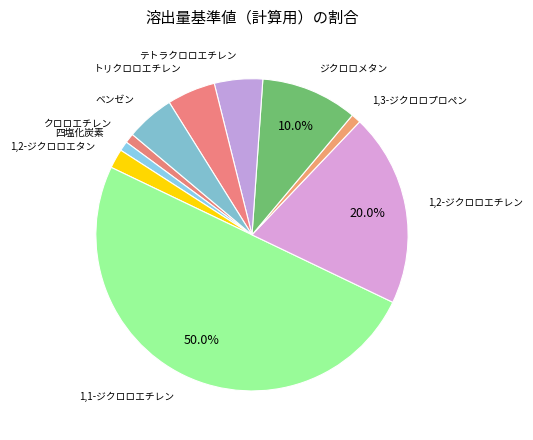

To the nearest percent, what is the difference between the 1,2-ジクロロエタン and クロロエチレン slice percentages?

1%